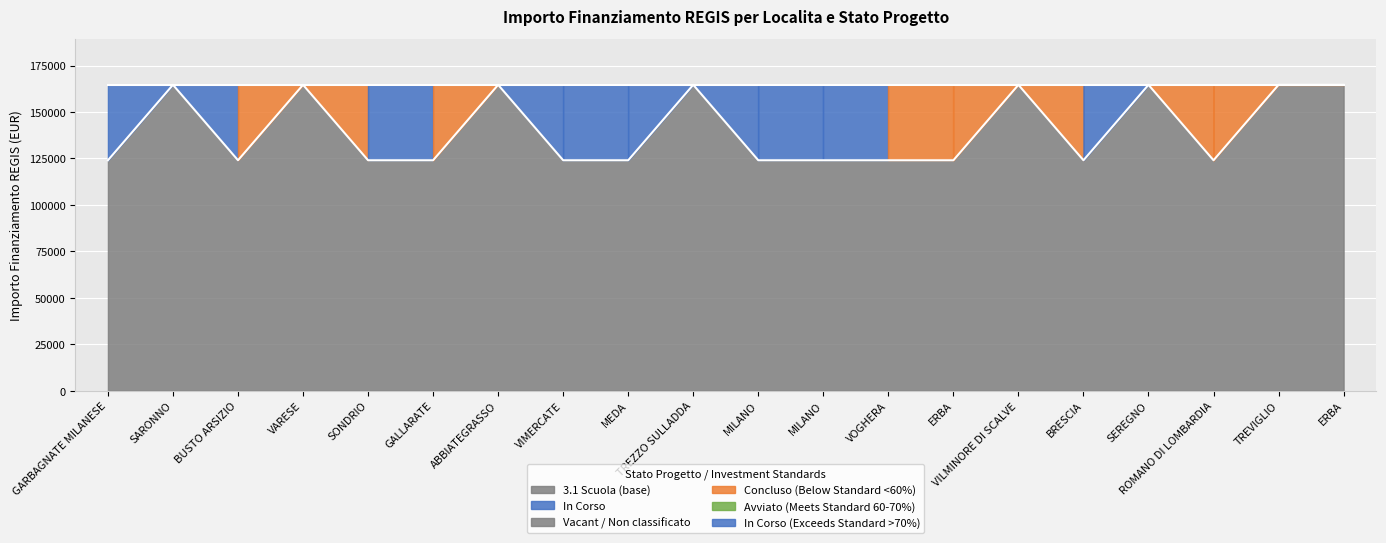

The chart shows a value of 169874.4 at BUSTO ARSIZIO. True or false?

False